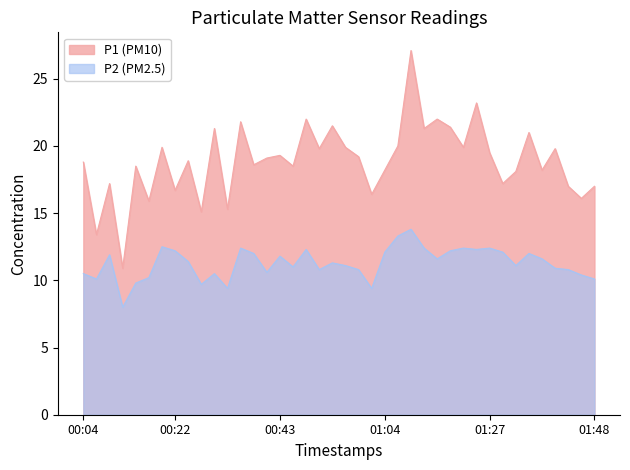

Which category has the lowest value across all series?

00:11